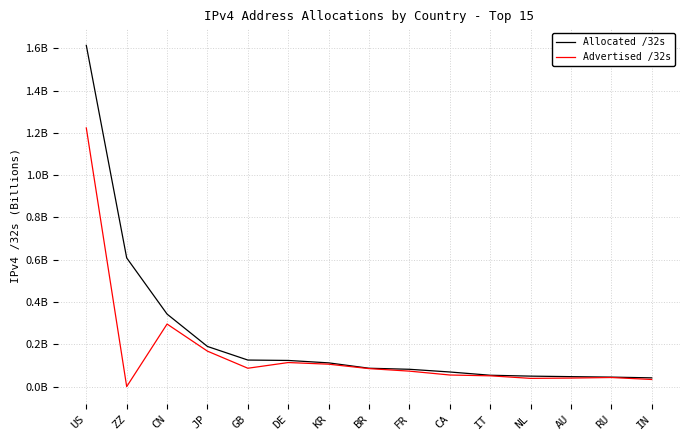

What is the total value across all series at IT?

105284416